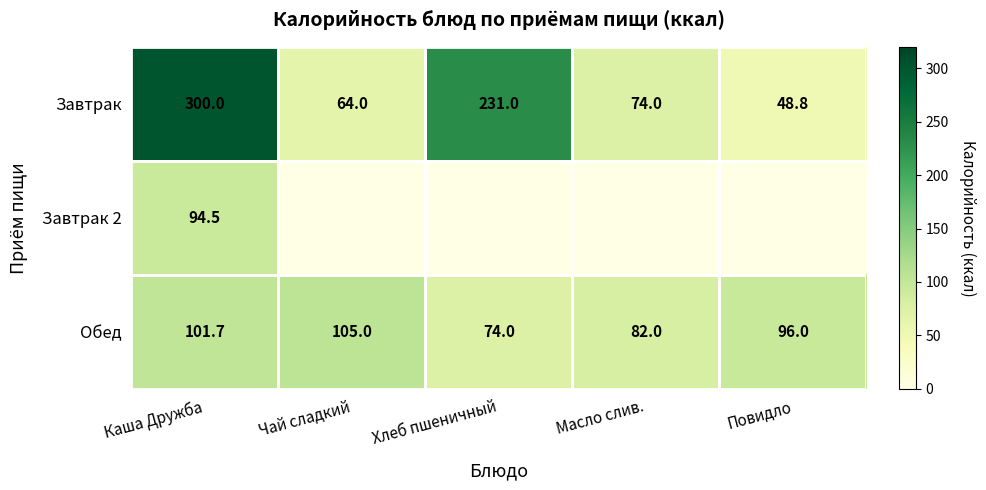

Is it true that Завтрак equals 127.9 at Масло слив.?

False